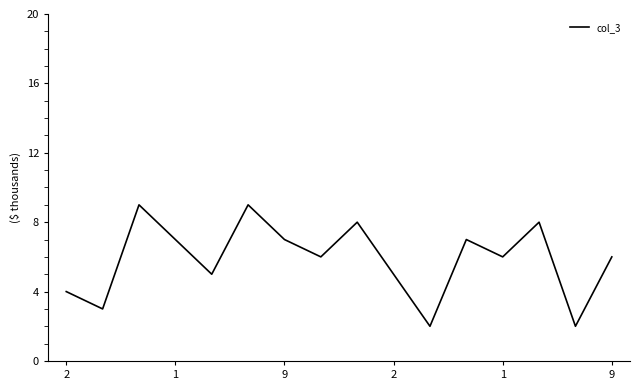

What is the maximum value shown in the chart?

9